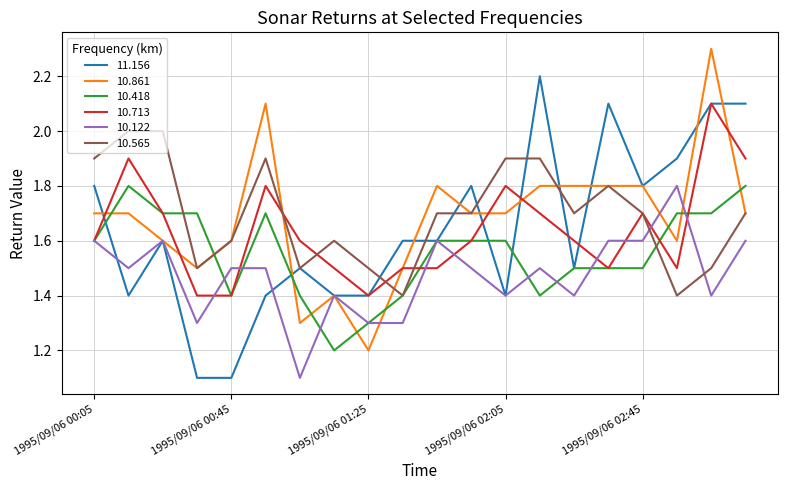

Is this an area chart (filled region under the line)?

No